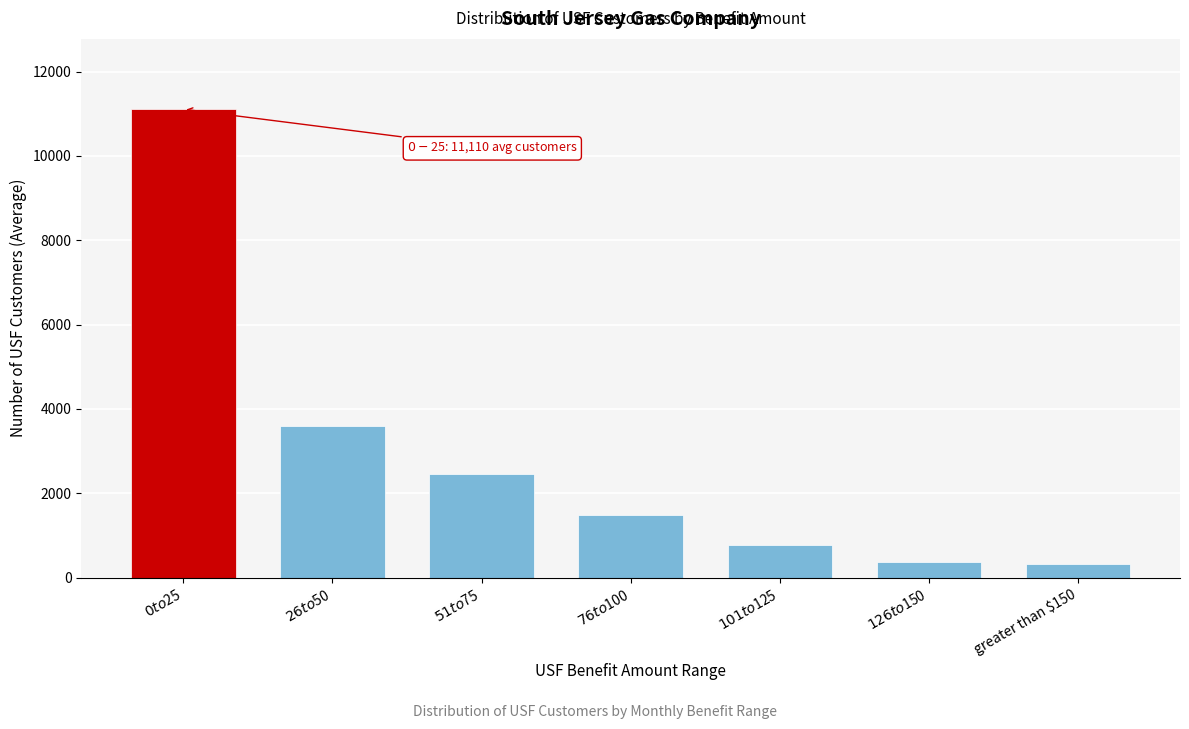

The value at greater than $150 is 314.8. True or false?

True